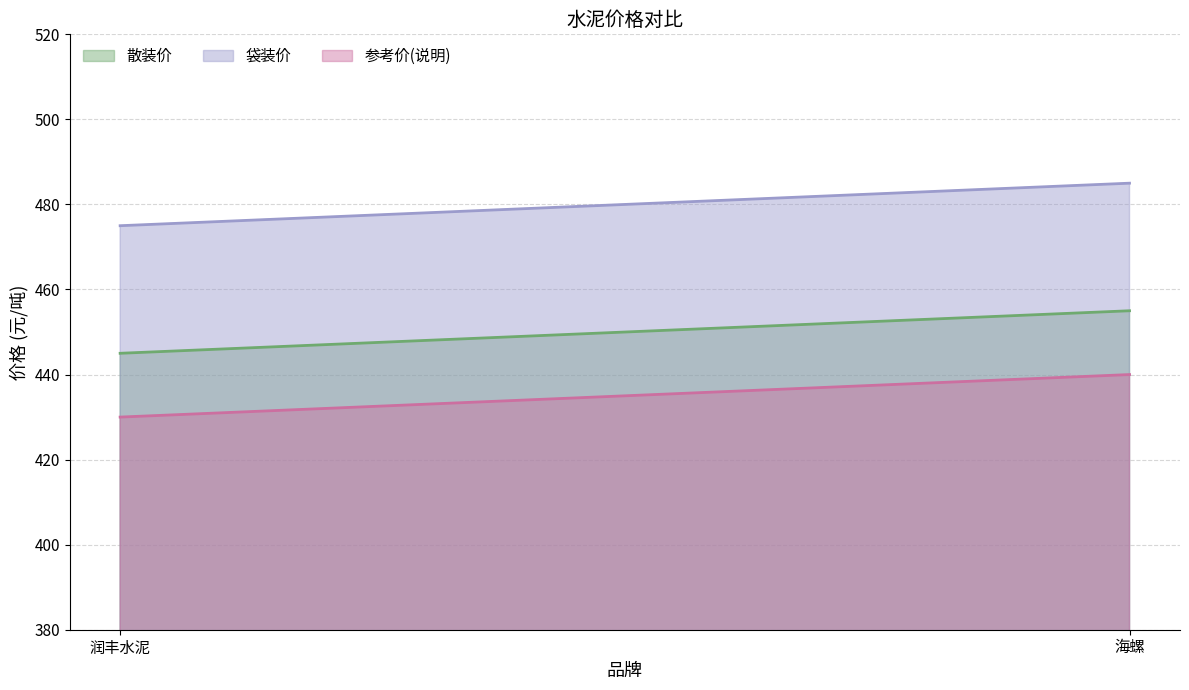

Reading right to left, list all the values displayed in this chart.

散装价: 海螺=455	润丰水泥=445
袋装价: 海螺=485	润丰水泥=475
参考价(说明): 海螺=440	润丰水泥=430